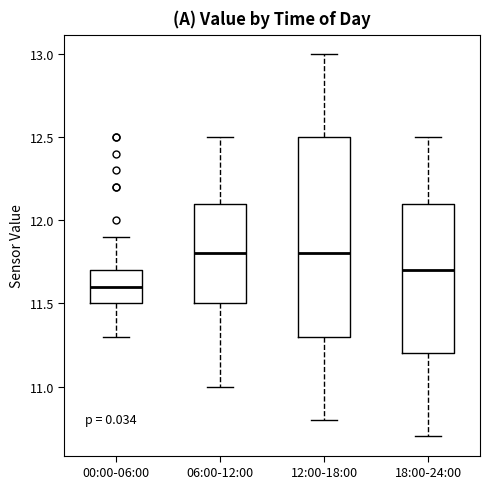

Reading left to right, transcribe this box plot: for each box, give where its median line is, the range the box spans, and where its two whiskers end, as read against the y-axis. The values are not printed on the chart, so give them approximately, as read against the axis.

00:00-06:00: median 11.6, box 11.5 to 11.7, whiskers 11.3 to 11.9
06:00-12:00: median 11.8, box 11.5 to 12.1, whiskers 11.0 to 12.5
12:00-18:00: median 11.8, box 11.3 to 12.5, whiskers 10.8 to 13.0
18:00-24:00: median 11.7, box 11.2 to 12.1, whiskers 10.7 to 12.5